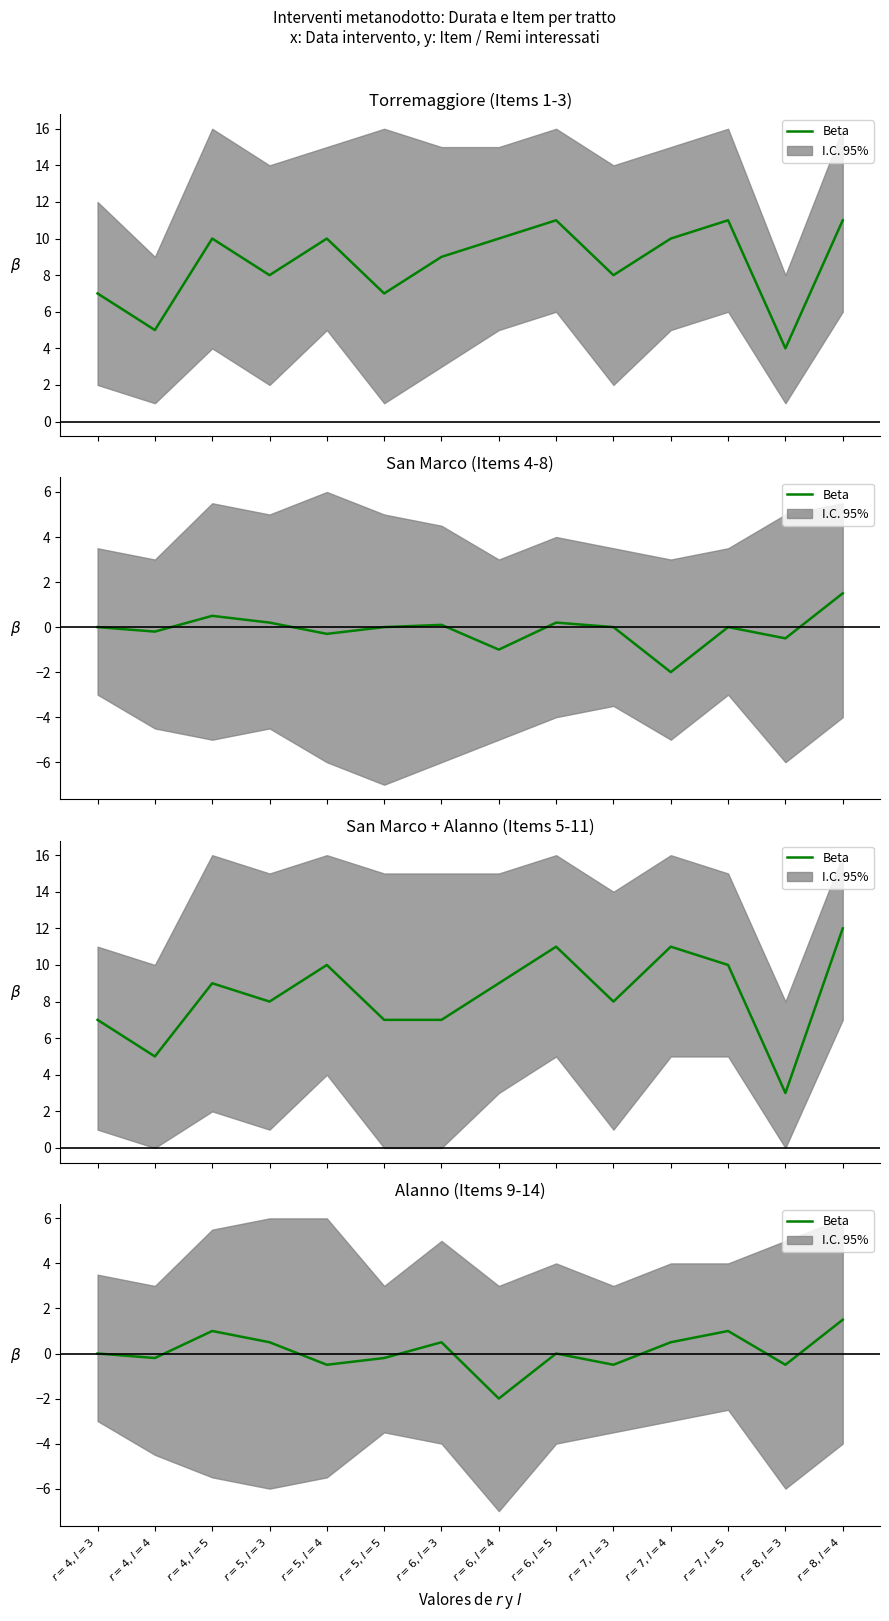

Rank the categories by value from lowest to highest.

$r=6, l=4$, $r=5, l=4$, $r=7, l=3$, $r=8, l=3$, $r=4, l=4$, $r=5, l=5$, $r=4, l=3$, $r=6, l=5$, $r=5, l=3$, $r=6, l=3$, $r=7, l=4$, $r=4, l=5$, $r=7, l=5$, $r=8, l=4$